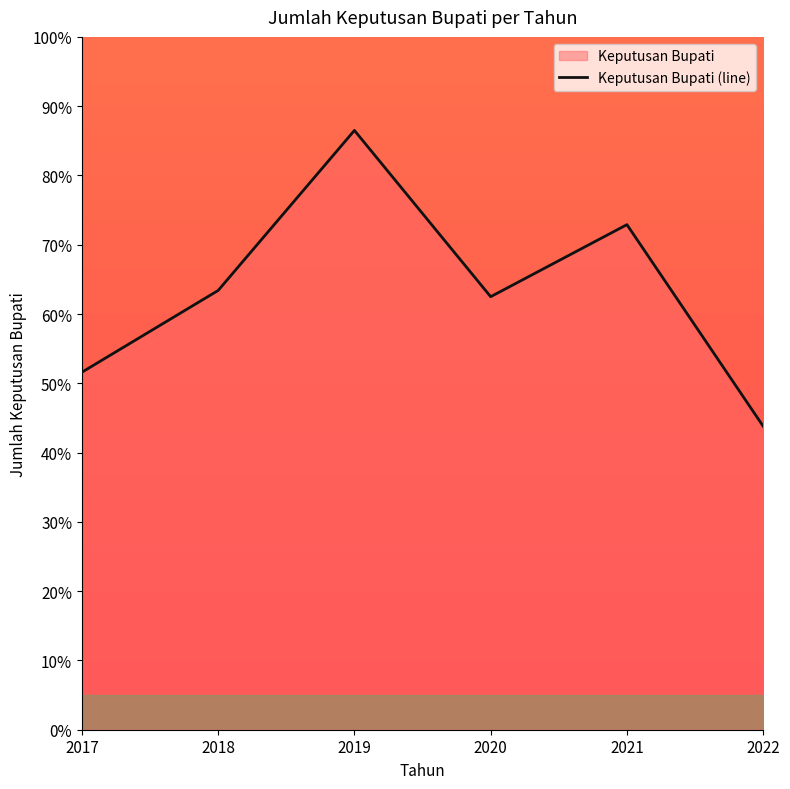

Which category has the highest value across all series?

2019